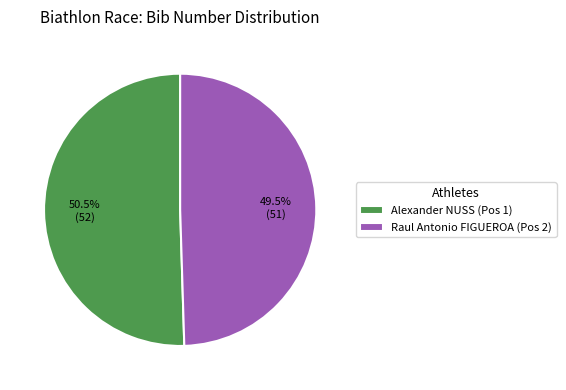

Approximately how many times larger is the value at Alexander NUSS (Pos 1) compared to Raul Antonio FIGUEROA (Pos 2)?

1.0